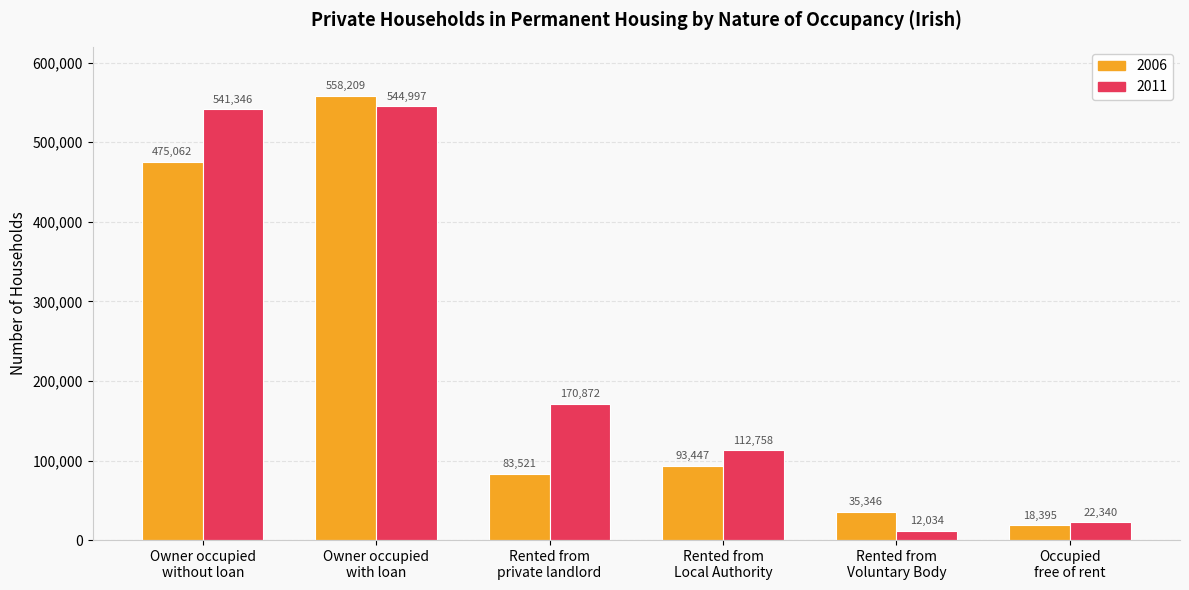

What is the spread (max minus min) of values at Owner occupied
without loan?

66284